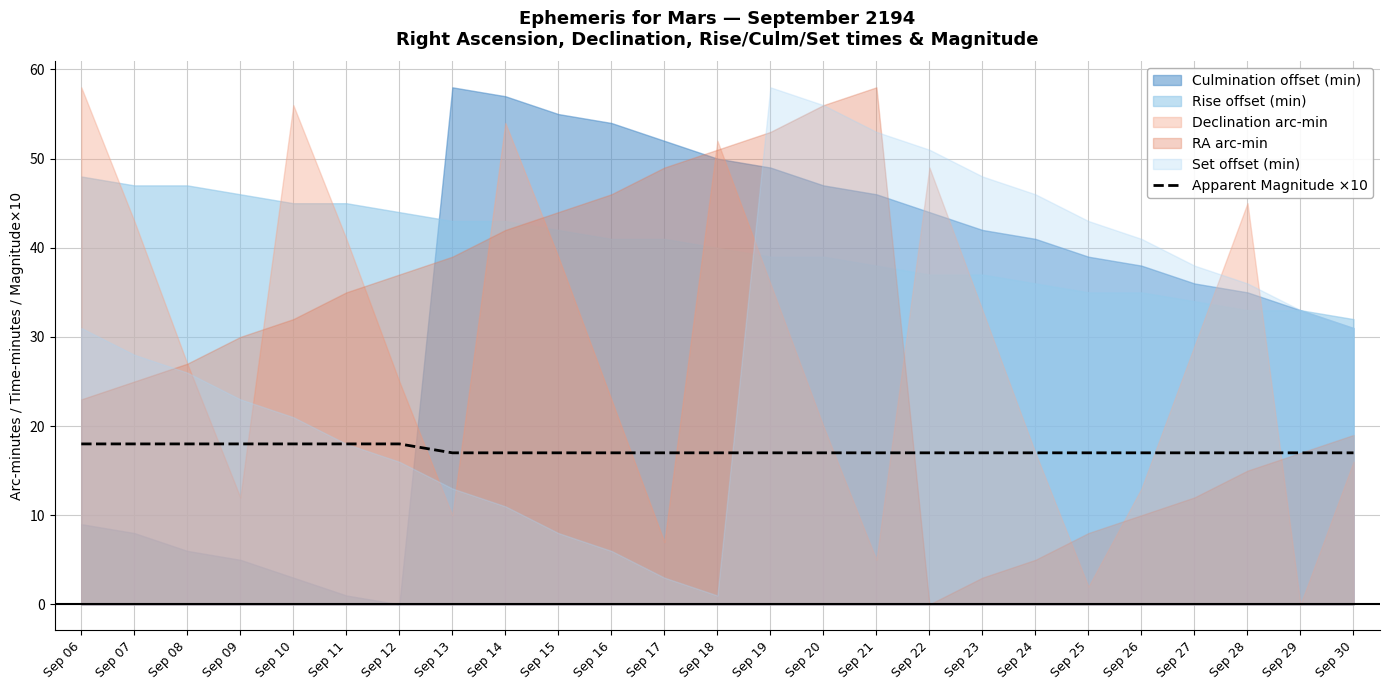

The Apparent Magnitude ×10 series shows 7 at Sep 13. True or false?

False